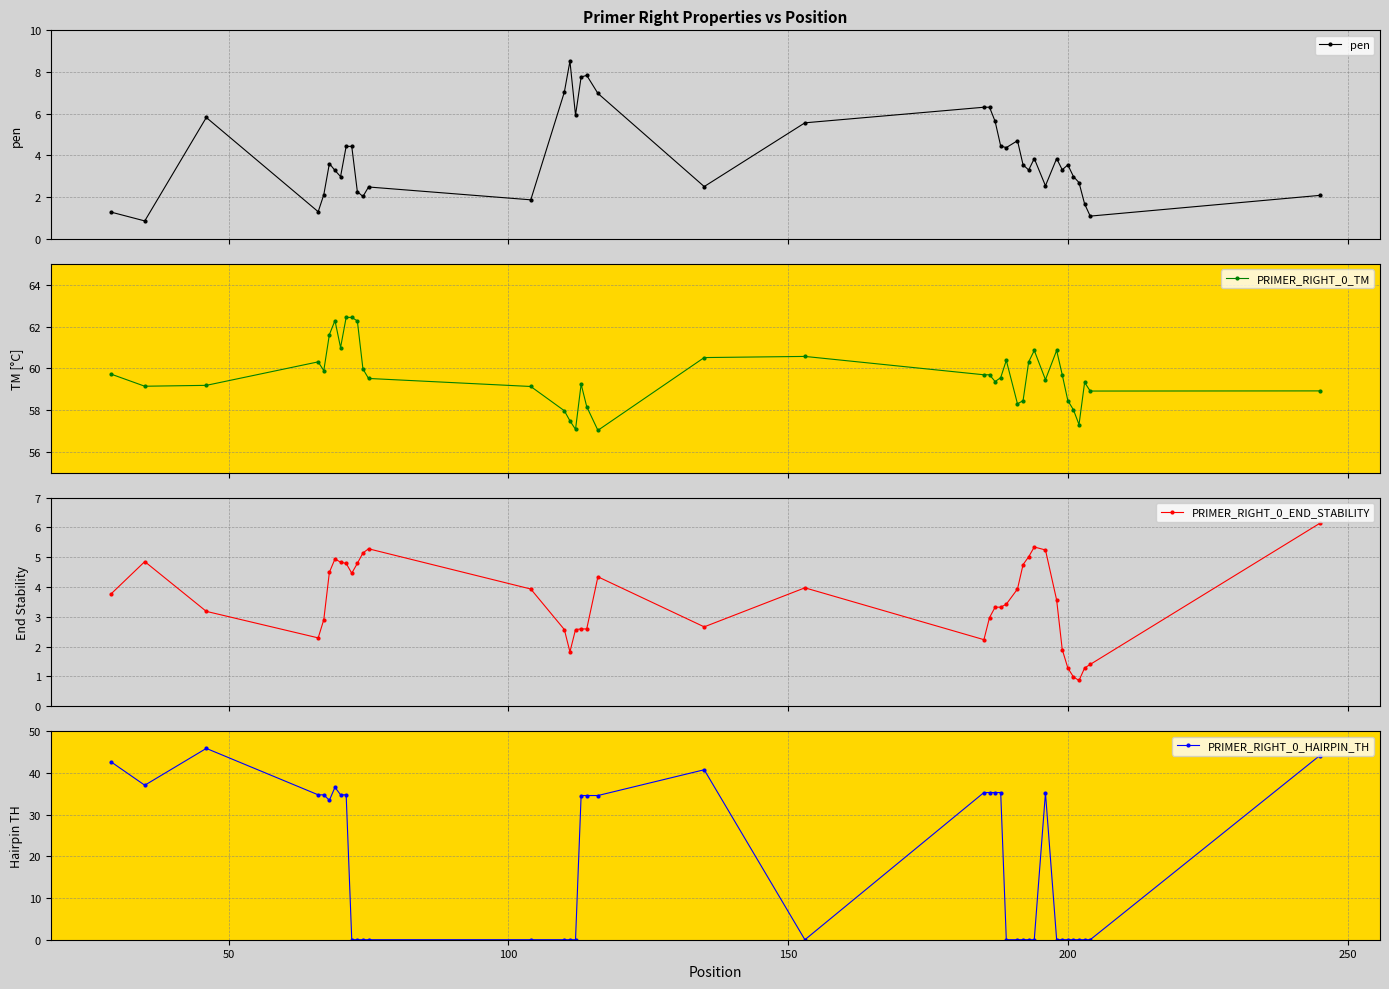

What is the average value of the PRIMER_RIGHT_0_HAIRPIN_TH series?

17.5